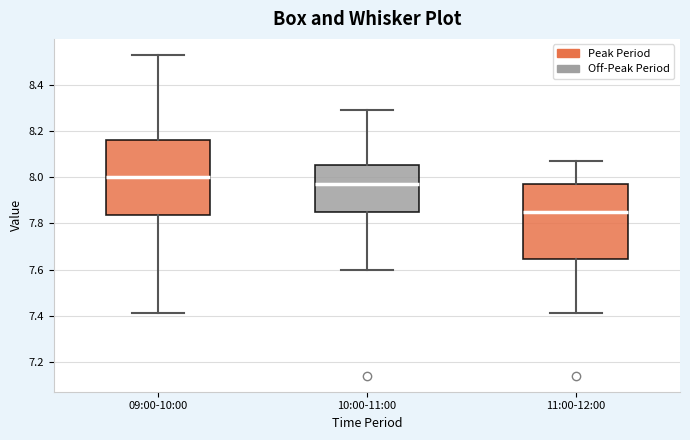

Reading left to right, read every box against the y-axis: the position of its median line, the range the box covers, and the ends of its whiskers. The values are not printed on the chart, so give them approximately, as read against the axis.

09:00-10:00: median 8.00, box 7.84 to 8.16, whiskers 7.42 to 8.54
10:00-11:00: median 7.98, box 7.84 to 8.06, whiskers 7.60 to 8.30
11:00-12:00: median 7.86, box 7.64 to 7.98, whiskers 7.42 to 8.08